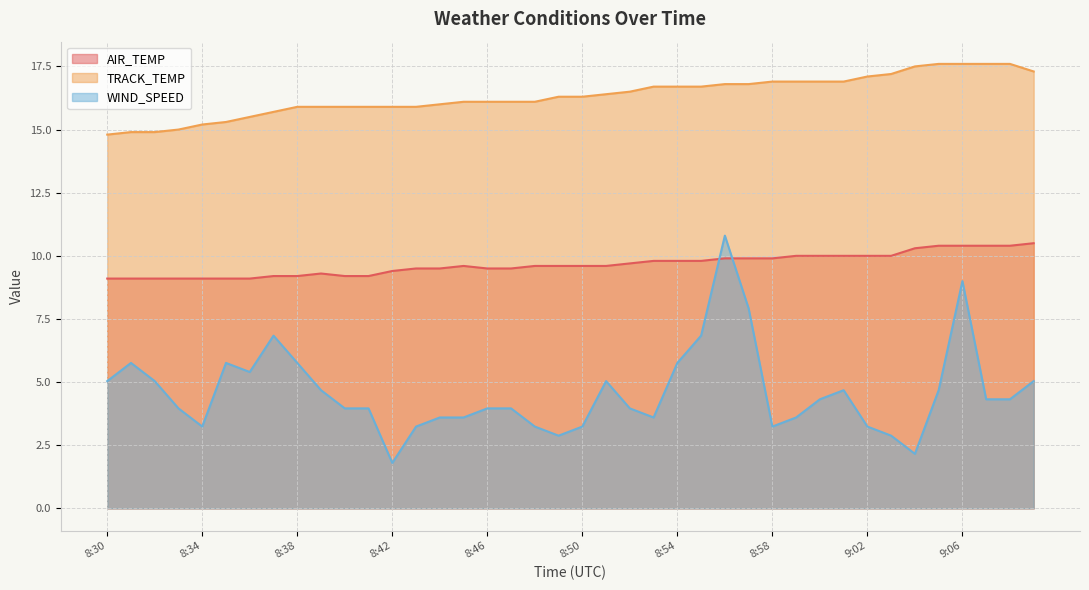

Which category has the lowest value across all series?

8:42